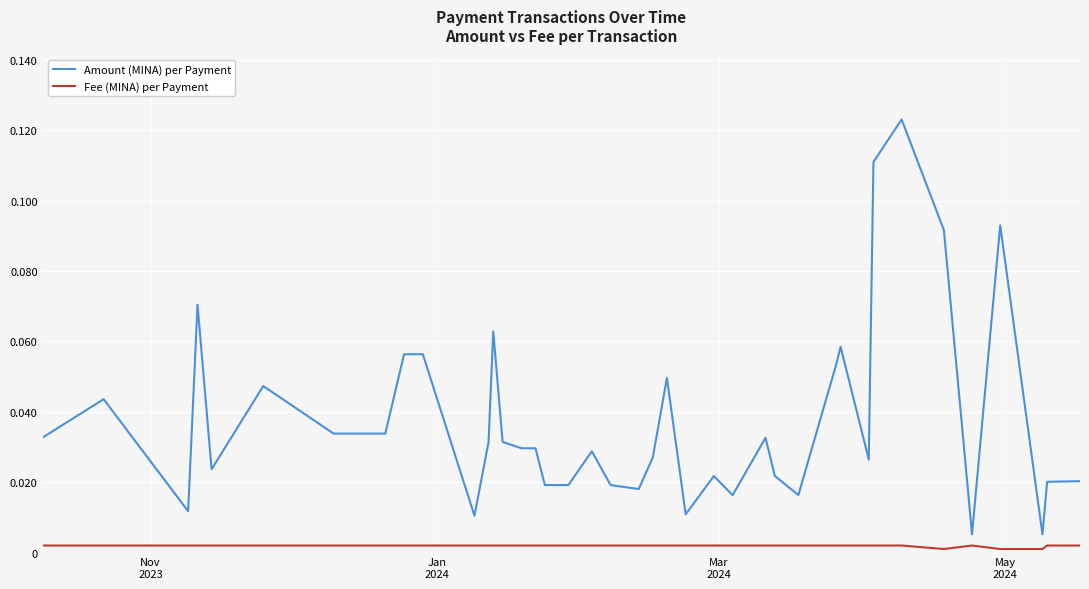

Which series has the widest spread of values?

Amount (MINA) per Payment